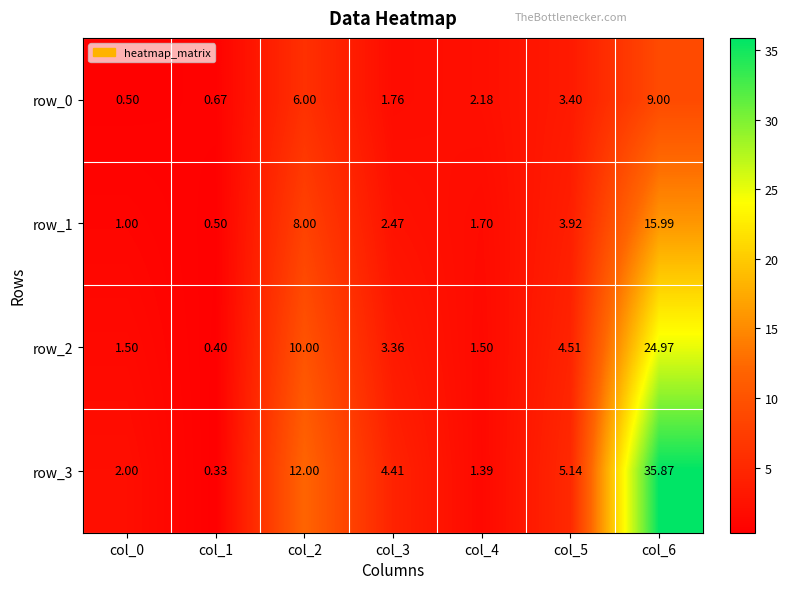

At how many categories does at least one series exceed 23?

1